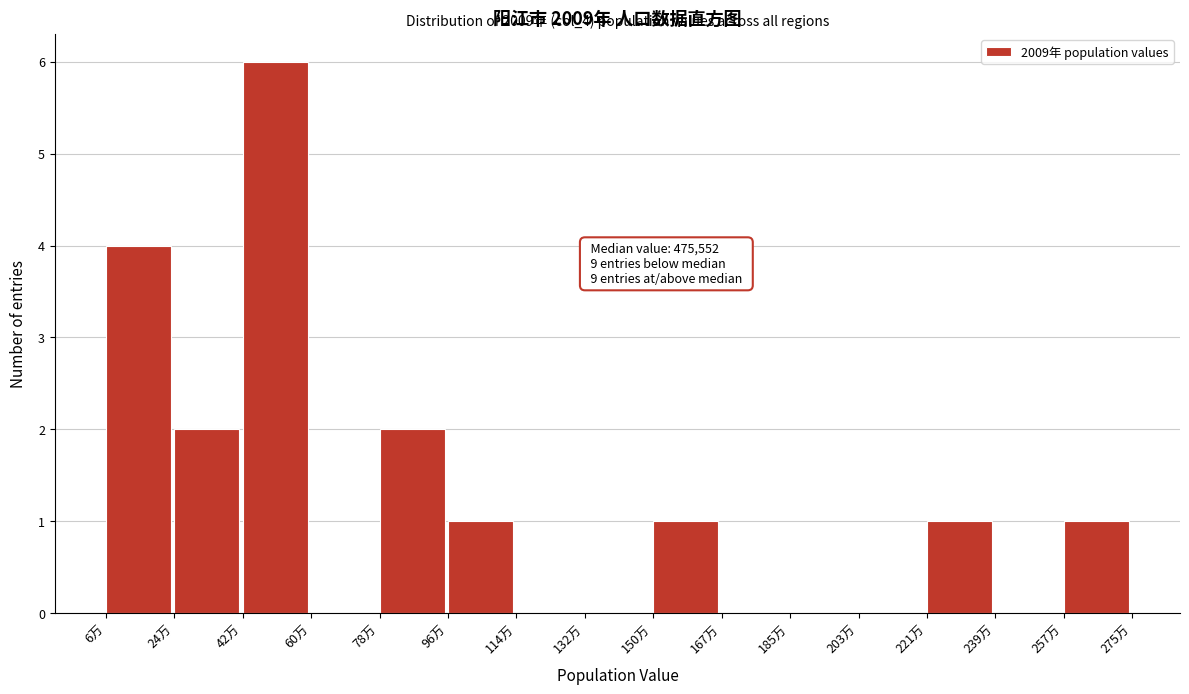

Reading right to left, what are all the values shown in this chart?

257万=1	239万=0	221万=1	203万=0	185万=0	167万=0	150万=1	132万=0	114万=0	96万=1	78万=2	60万=0	42万=6	24万=2	6万=4